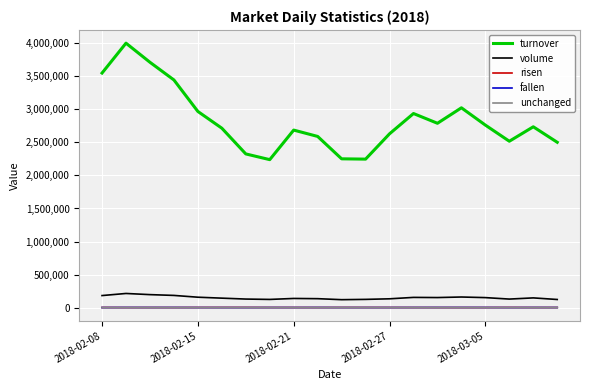

True or false: turnover and risen intersect in this chart.

False